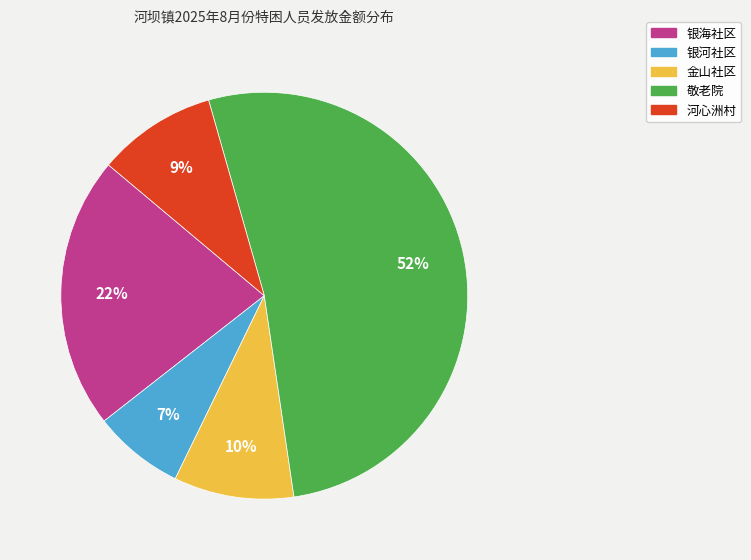

To the nearest percent, what is the difference between the largest and smallest slice percentages?

45%